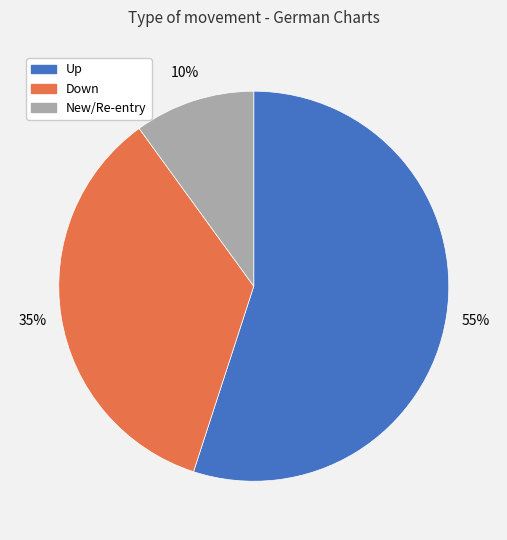

Does any single category account for the majority?

Yes